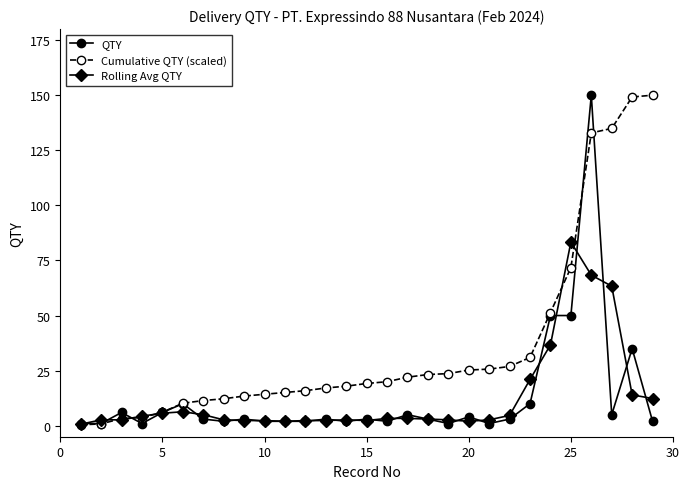

What is the value of the Cumulative QTY (scaled) point at the 23rd from the left?

31.0